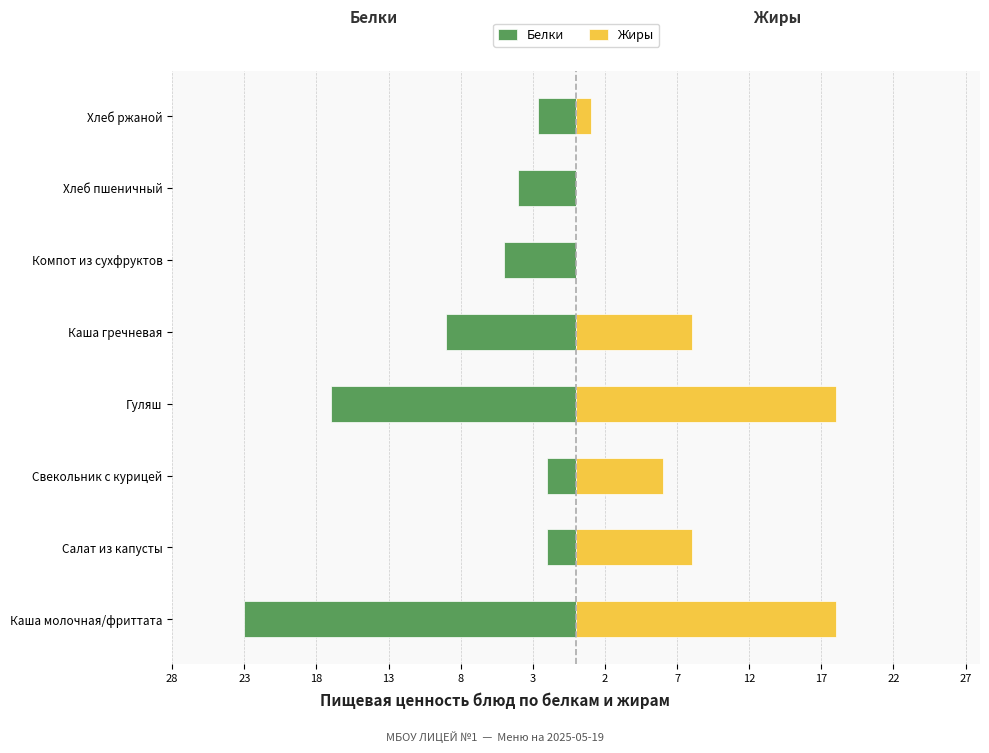

Reading right to left, what are all the values shown in this chart?

Белки: -2.6	-4.0	-5.0	-9.0	-17.0	-2.0	-2.0	-23.0
Жиры: 1.0	0.0	0.0	8.0	18.0	6.0	8.0	18.0